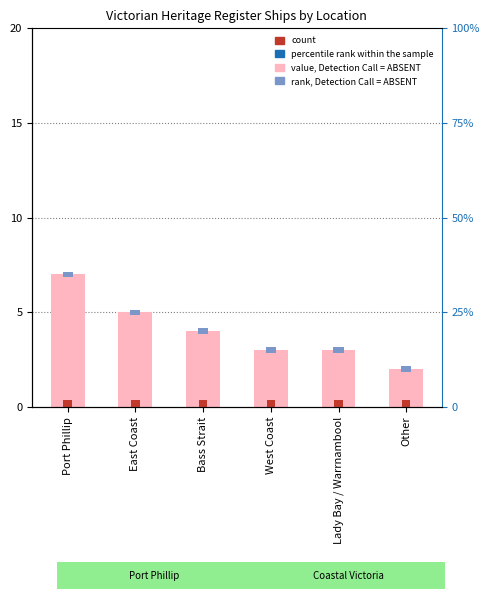

Reading right to left, extract all data points from this chart.

2	3	3	4	5	7